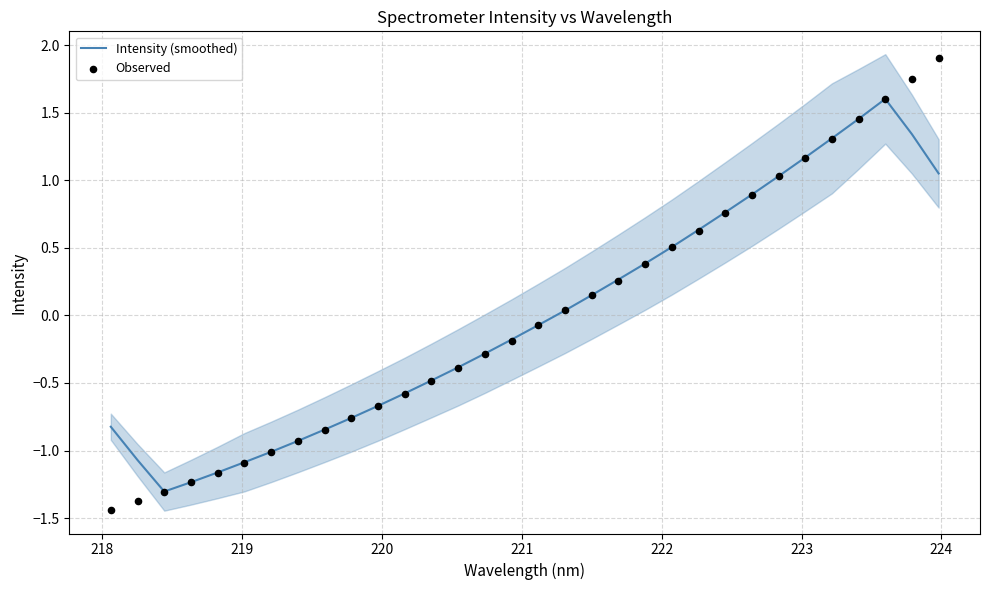

What are all the series names shown in the legend?

Intensity (smoothed), Observed